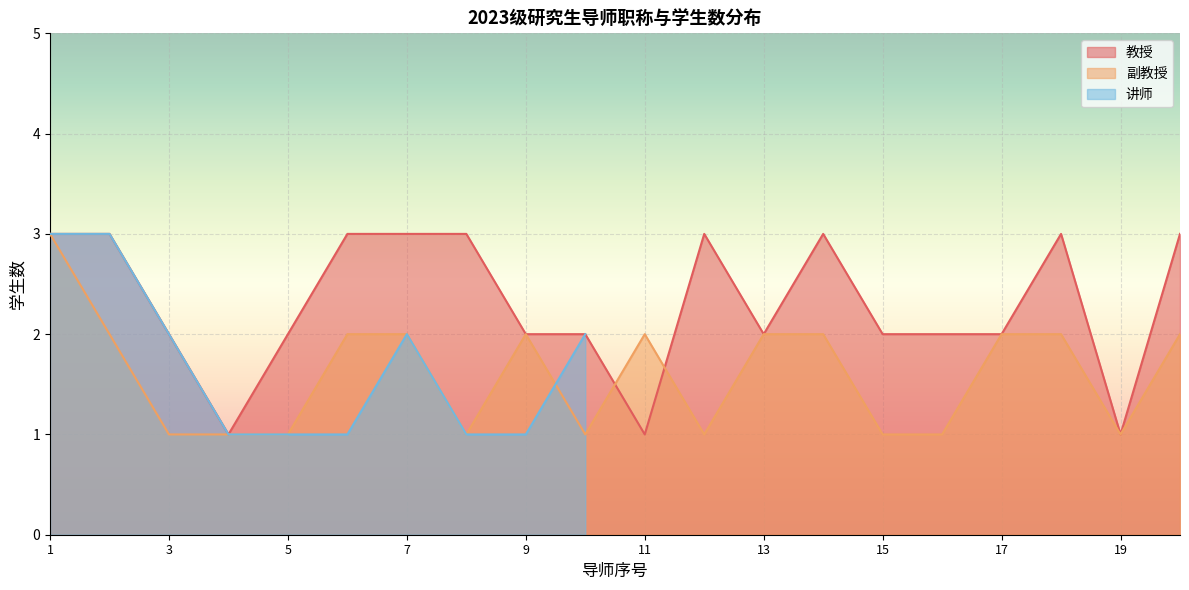

Is it true that 教授 equals 1 at 11?

True